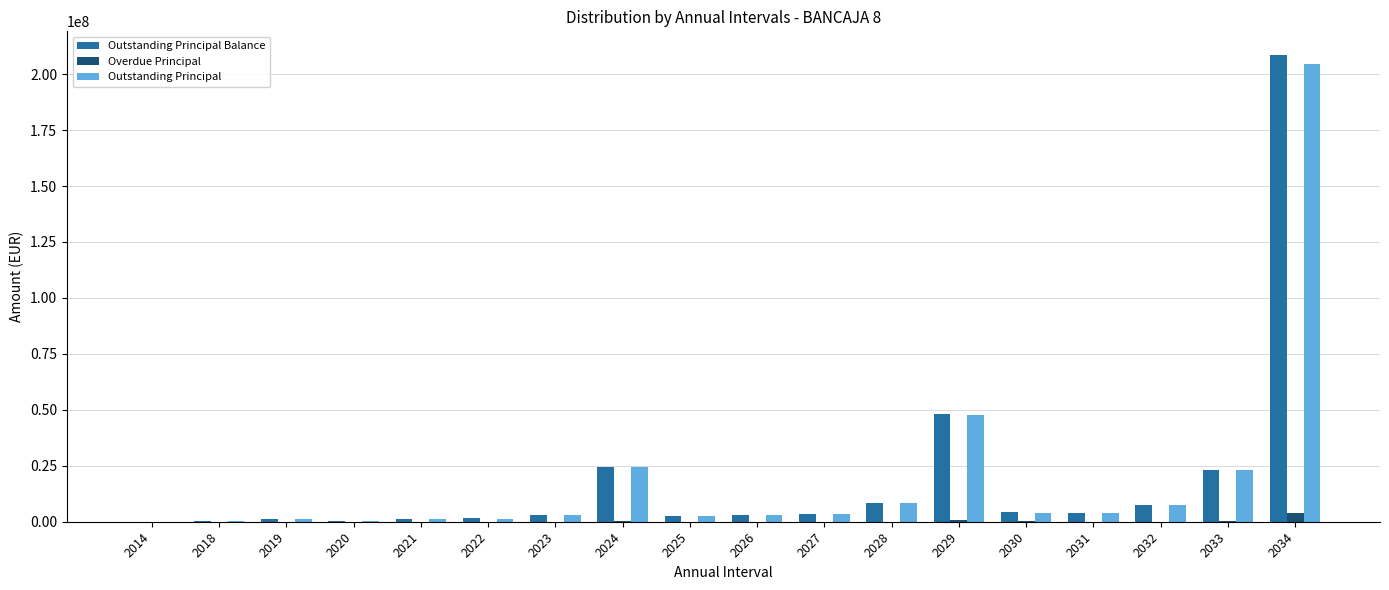

What is the sum of the Outstanding Principal Balance values at 2026 and 2020?

3311254.8